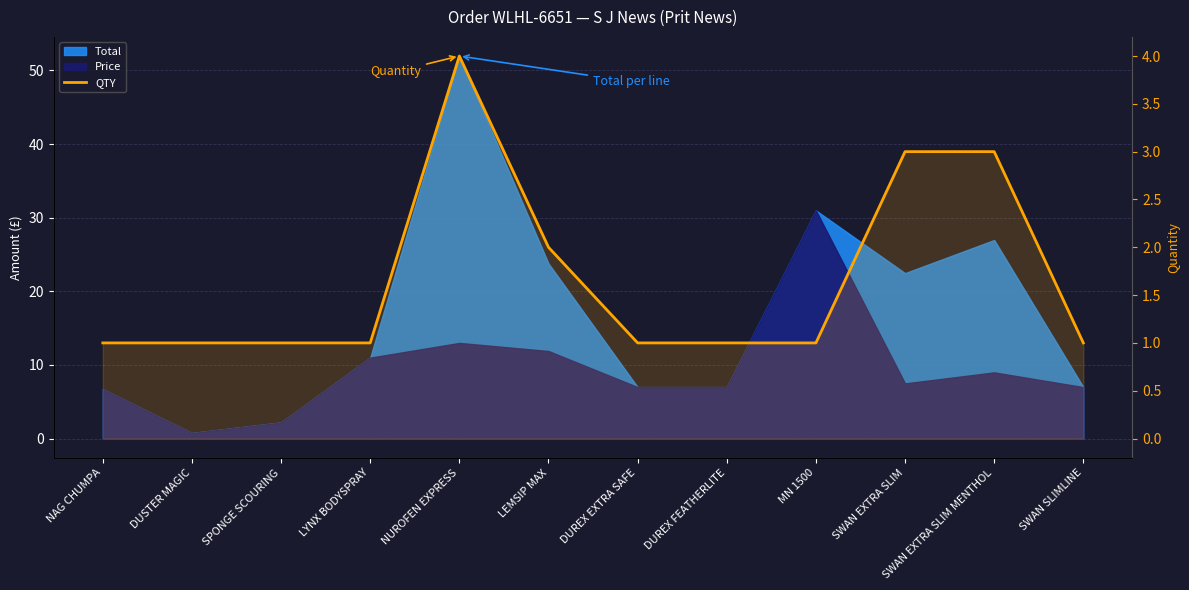

Reading left to right, transcribe all the data shown in this chart.

1	1	1	1	4	2	1	1	1	3	3	1